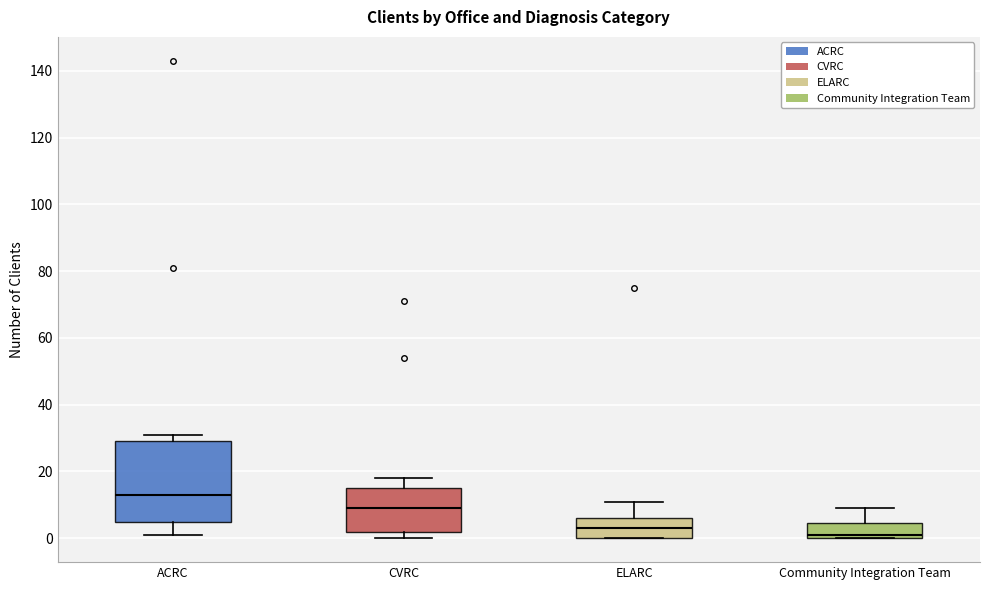

Where is the upper edge of the box for ELARC on the y-axis? The values are not printed on the chart, so give them approximately, as read against the axis.

6